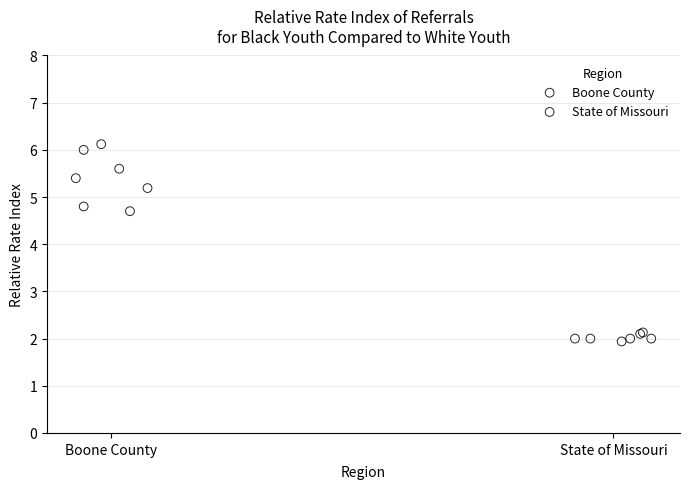

Which series contains the lowest Y value?

State of Missouri